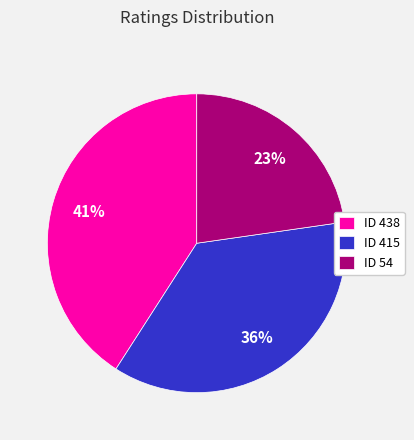

To the nearest percent, what portion does ID 438 represent?

41%